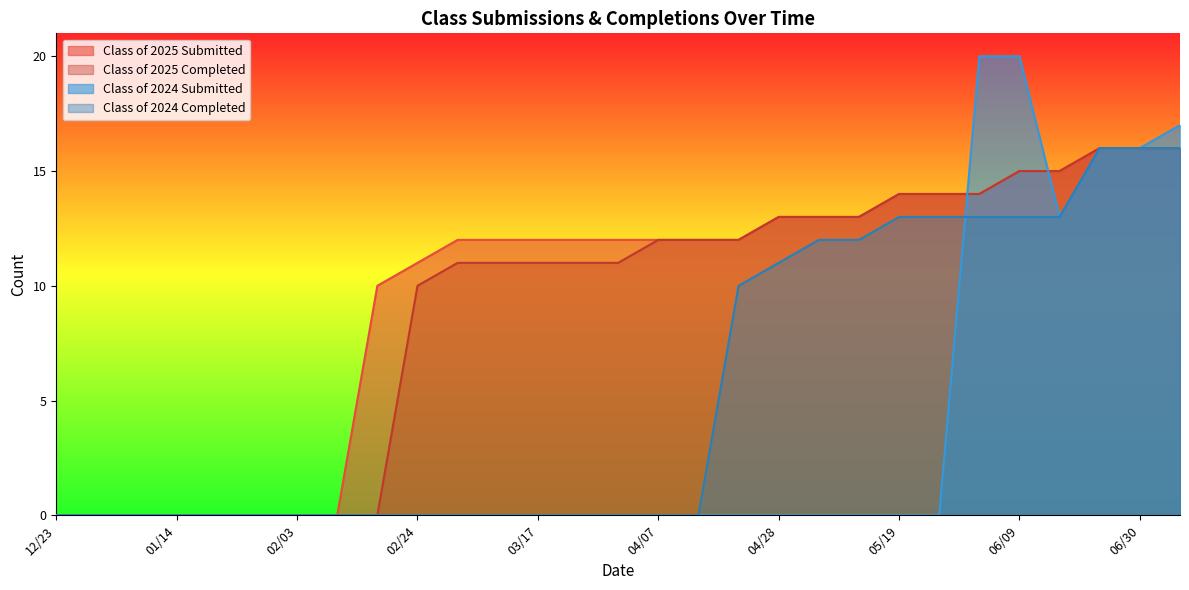

Read the Class of 2025 Submitted value at 06/21, to the nearest 10.

20